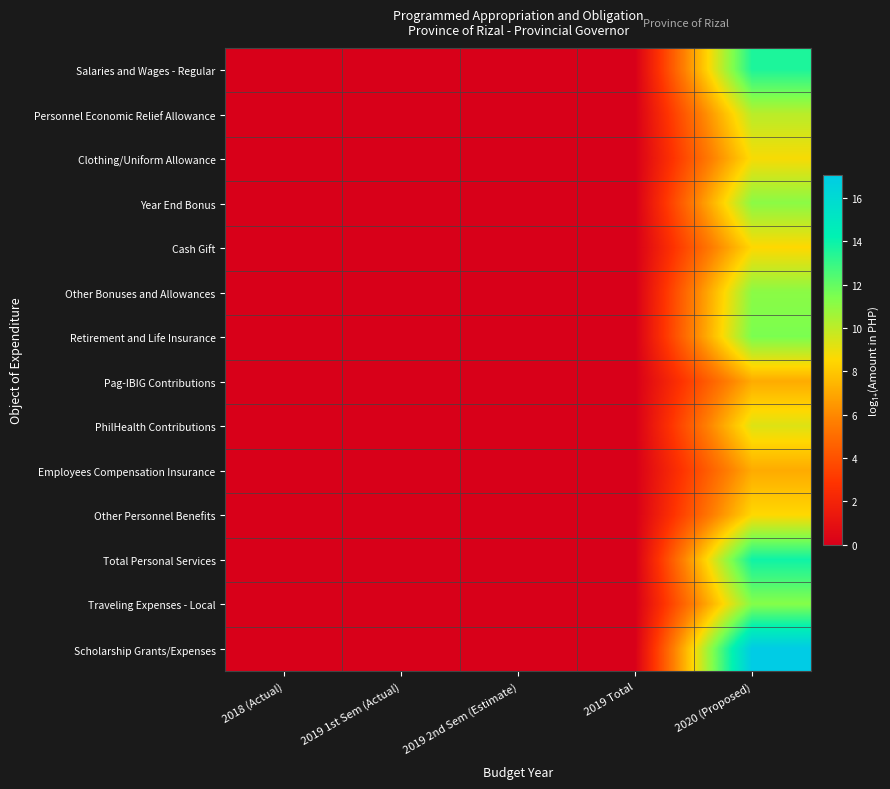

Between 2019 Total and 2020 (Proposed), which is larger?

2020 (Proposed)